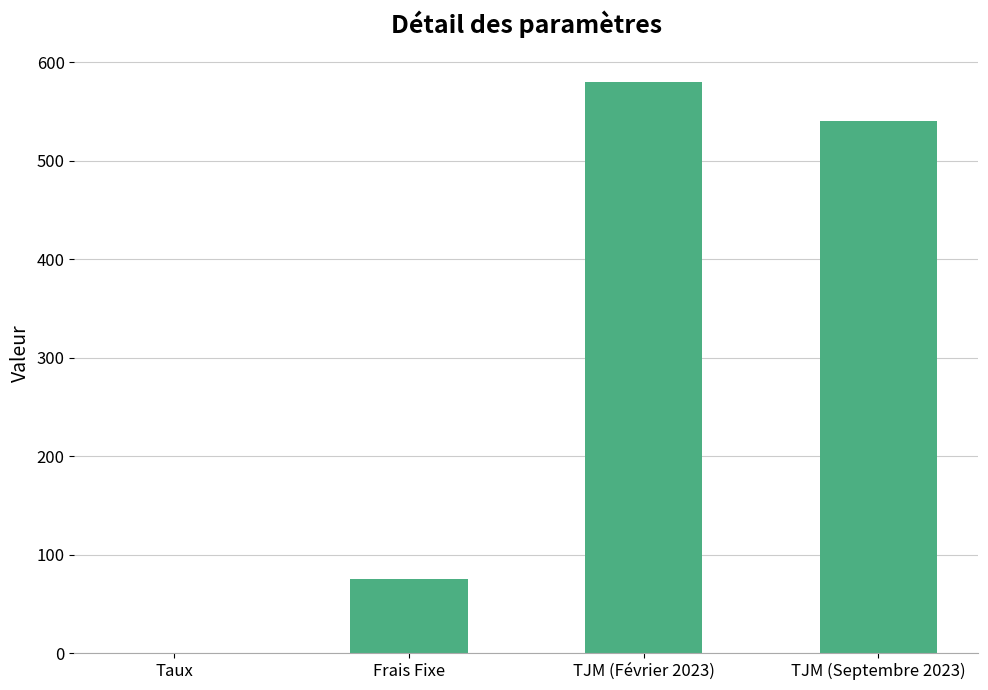

Between Frais Fixe and TJM (Septembre 2023), which is larger?

TJM (Septembre 2023)